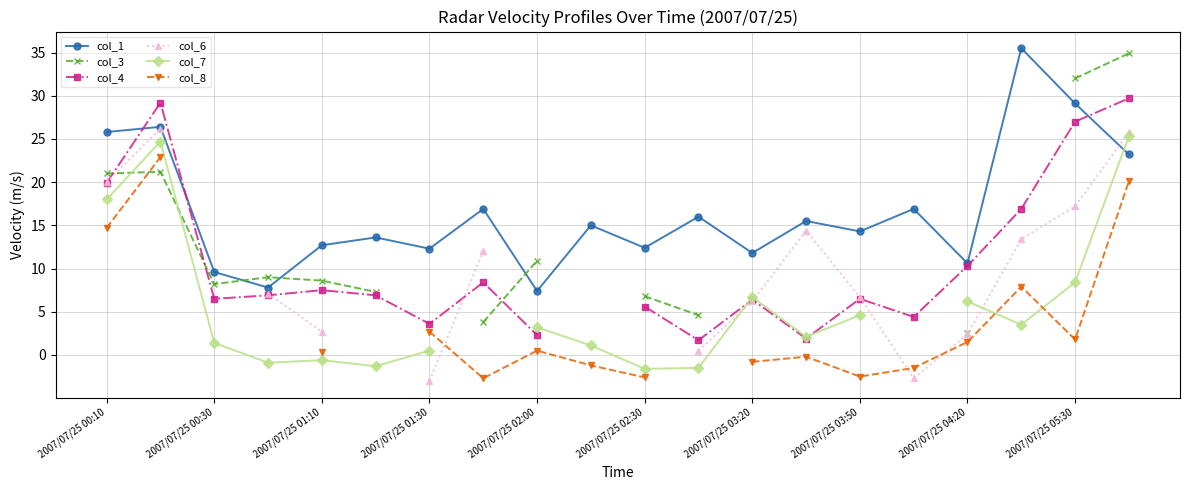

What is the difference between the maximum and second lowest values in the col_1 series?

27.7